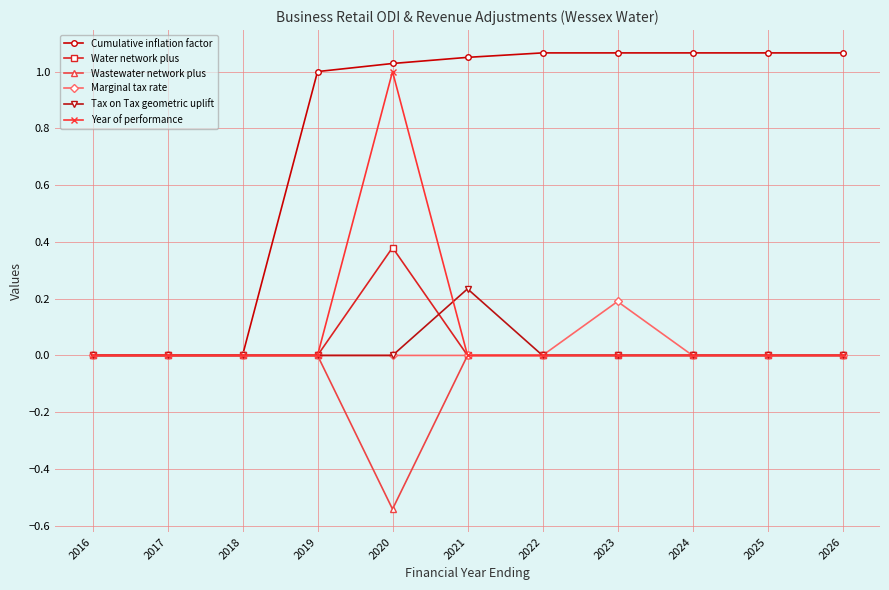

Rank the series by their maximum value, from lowest to highest.

Wastewater network plus, Marginal tax rate, Tax on Tax geometric uplift, Water network plus, Year of performance, Cumulative inflation factor